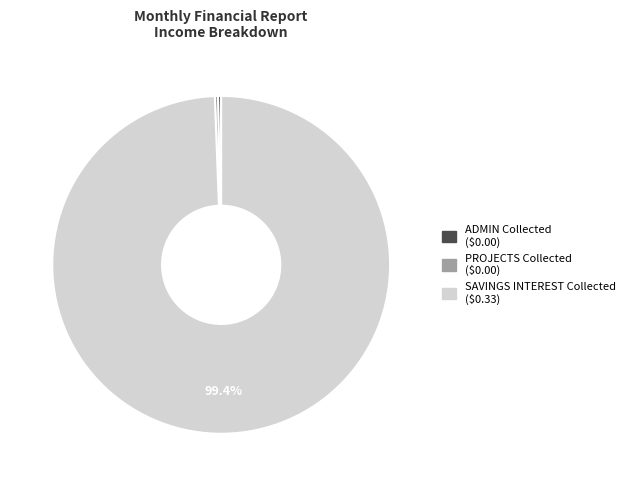

To the nearest percent, what is the difference between the largest and smallest slice percentages?

99%